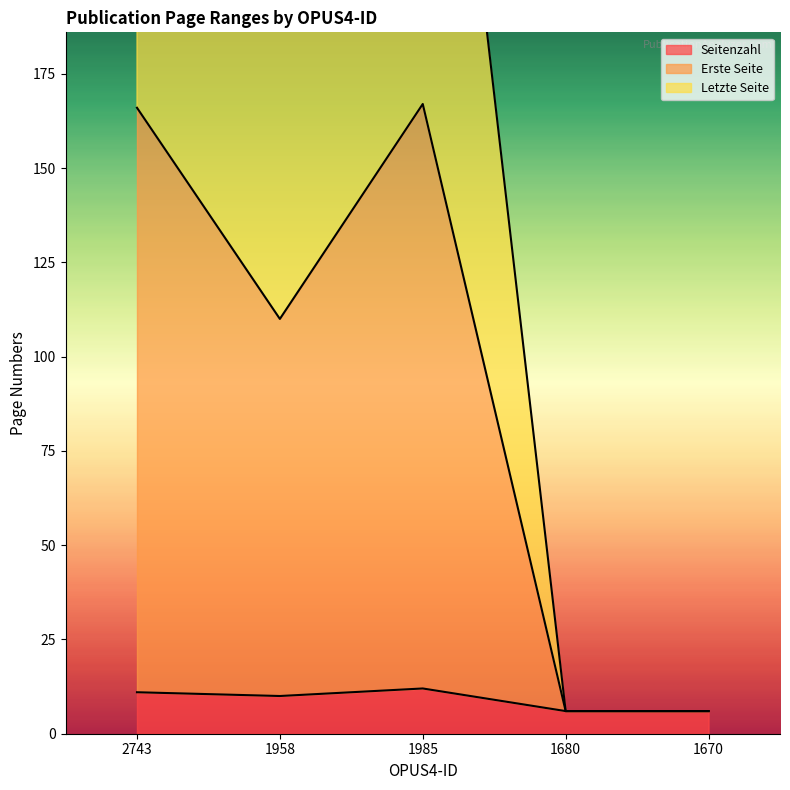

Reading left to right, extract all data points from this chart.

Seitenzahl: 2743=11	1958=10	1985=12	1680=6	1670=6
Erste Seite: 2743=166	1958=110	1985=167	1680=6	1670=6
Letzte Seite: 2743=332	1958=219	1985=333	1680=6	1670=6